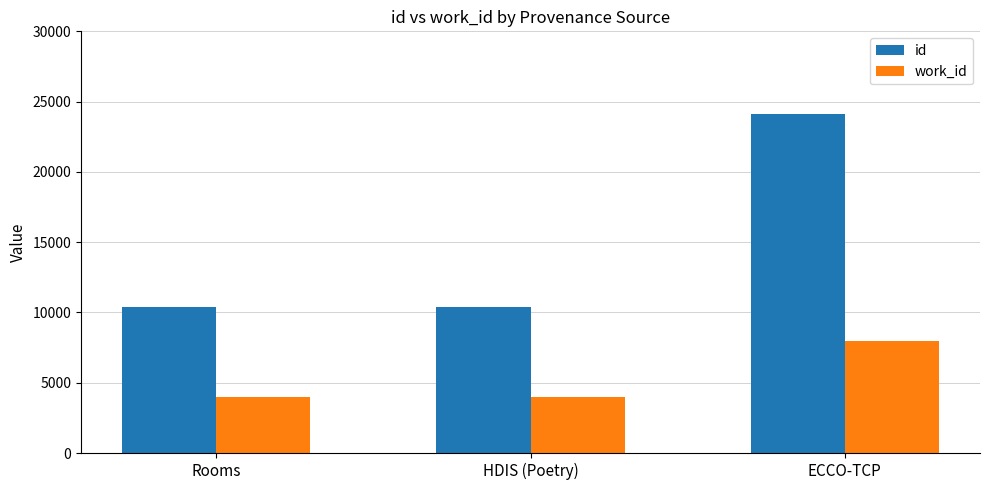

List the series in order of their overall mean, highest first.

id, work_id